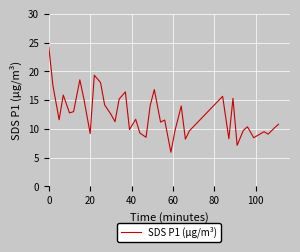

Does the chart have visible grid lines?

Yes